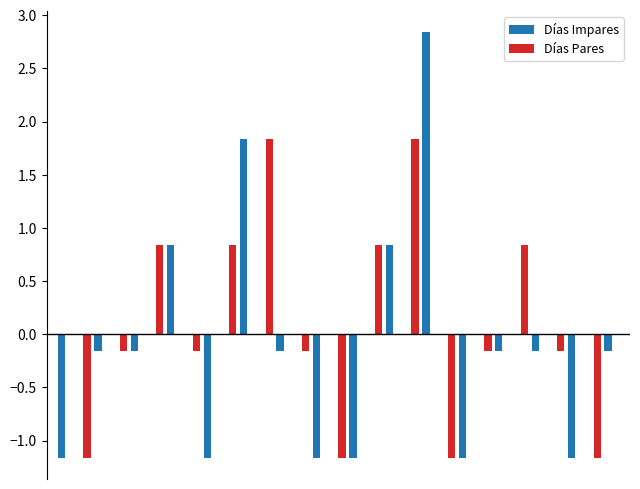

What is the maximum value for Días Pares?

1.8